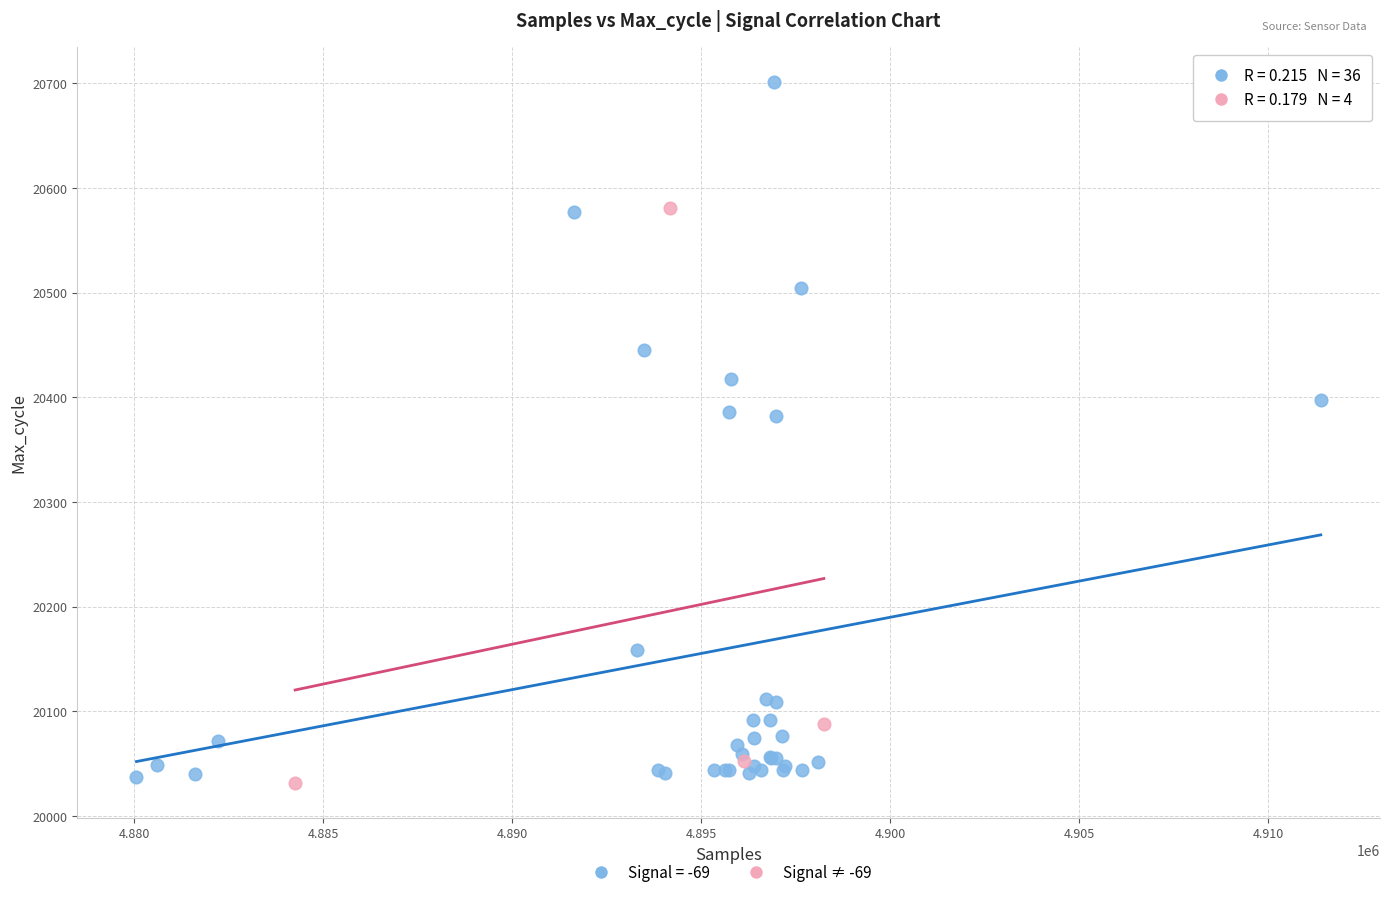

Which series reaches the maximum Y coordinate?

Signal = -69